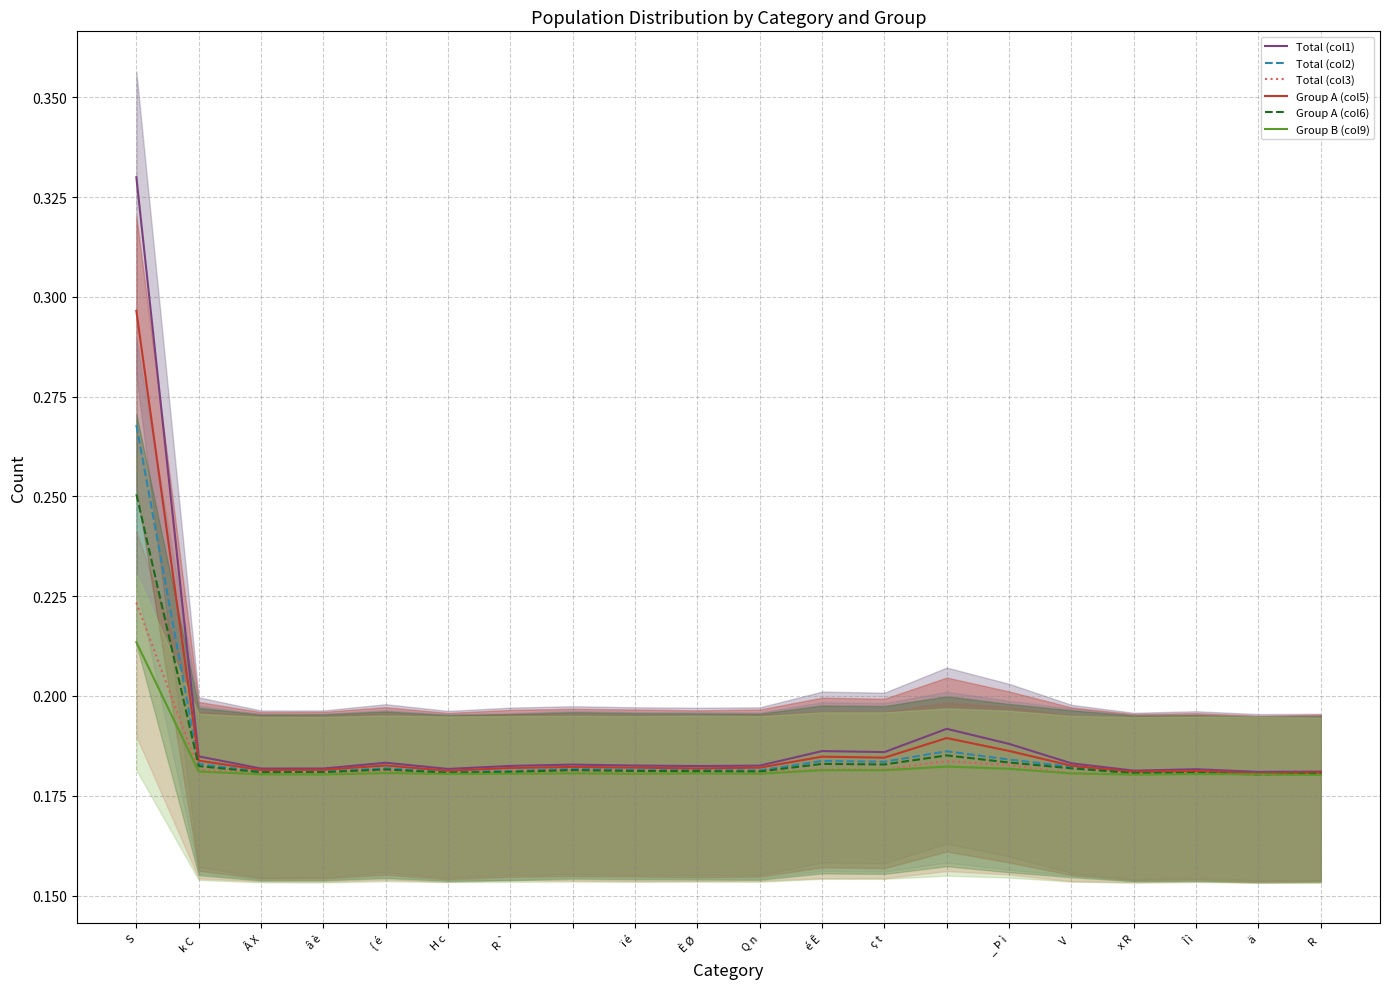

The value of Group A (col6) at â è is 0.3. True or false?

False